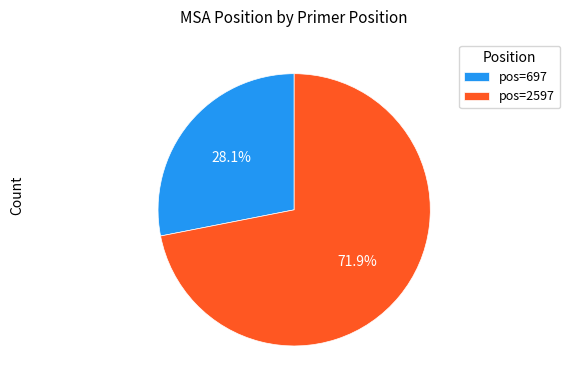

How many segments does this pie chart have?

2